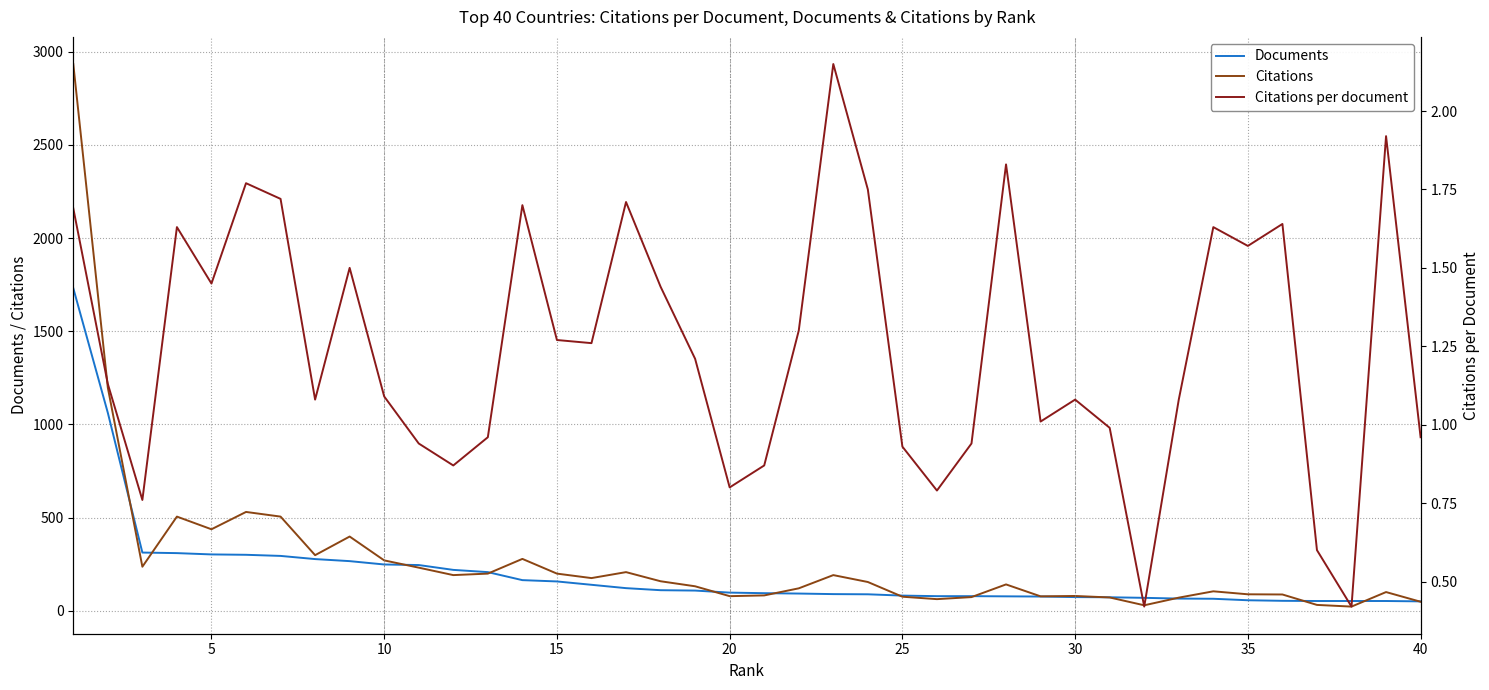

True or false: Citations per document and Citations cross at least once.

False